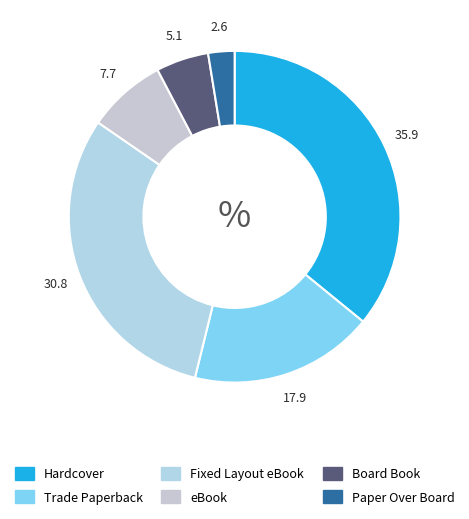

Approximately how many times larger is the value at Hardcover compared to Paper Over Board?

14.0